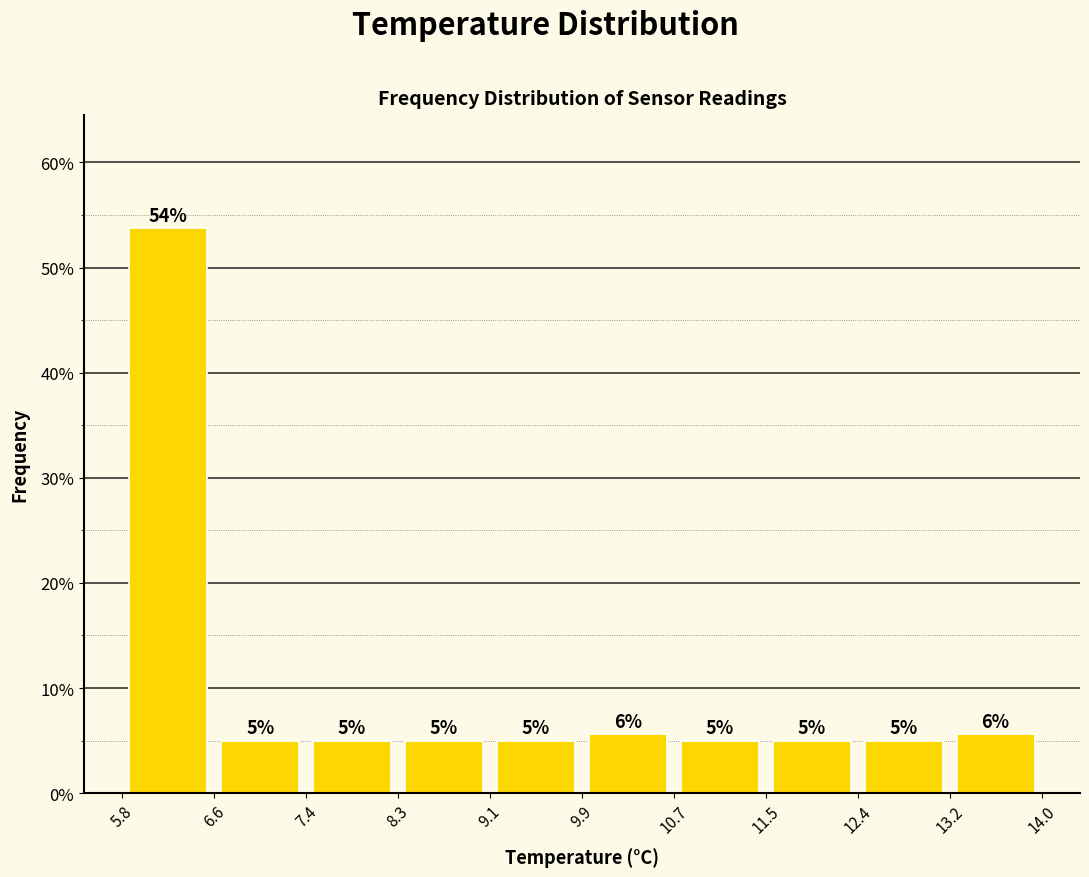

Over which range of the x-axis is the bar tallest?

5.8 to 6.6